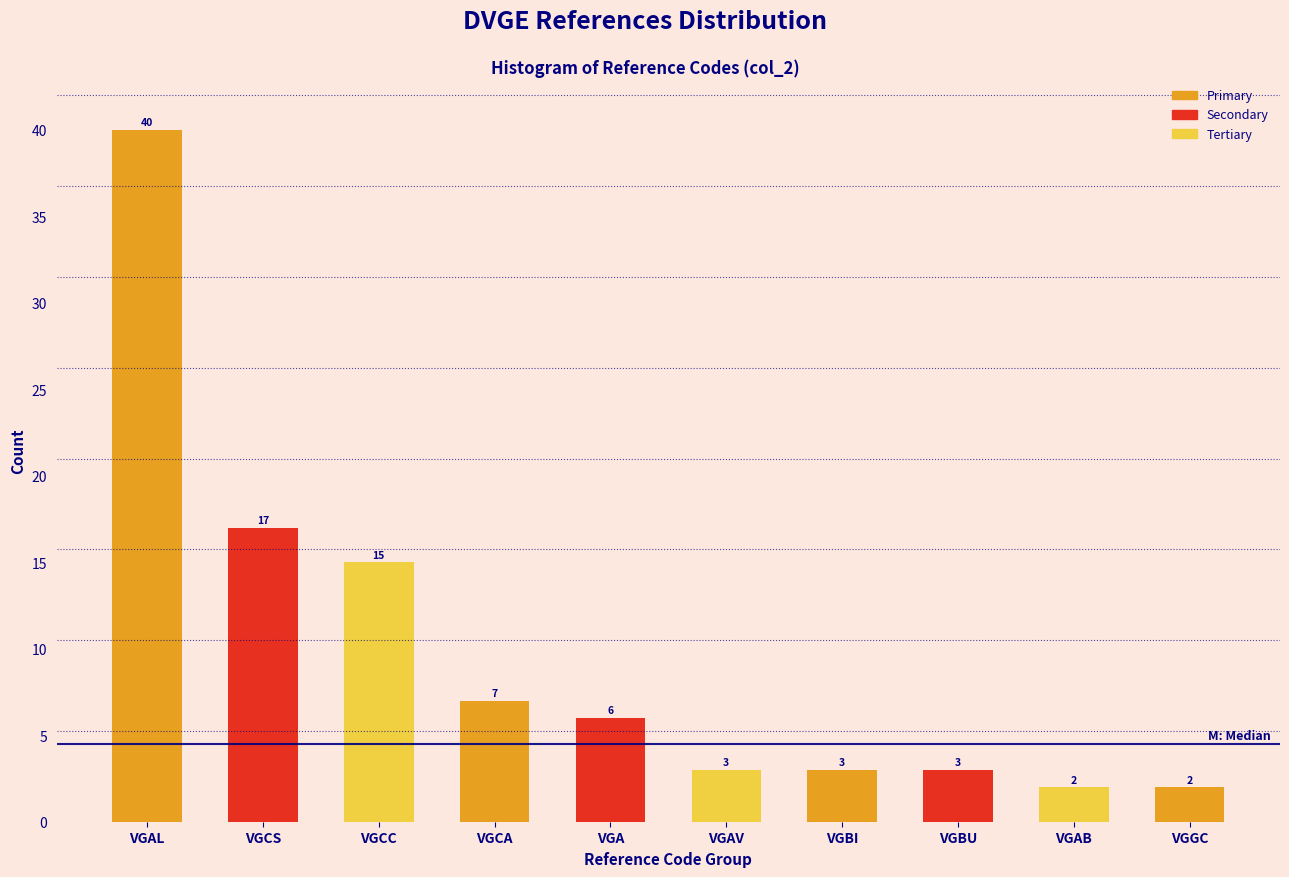

Reading right to left, extract all data points from this chart.

2	2	3	3	3	6	7	15	17	40